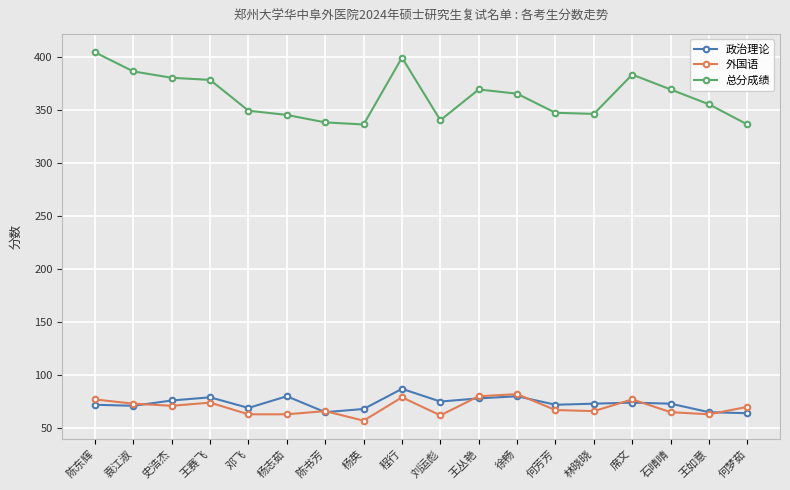

Is this an area chart (filled region under the line)?

No